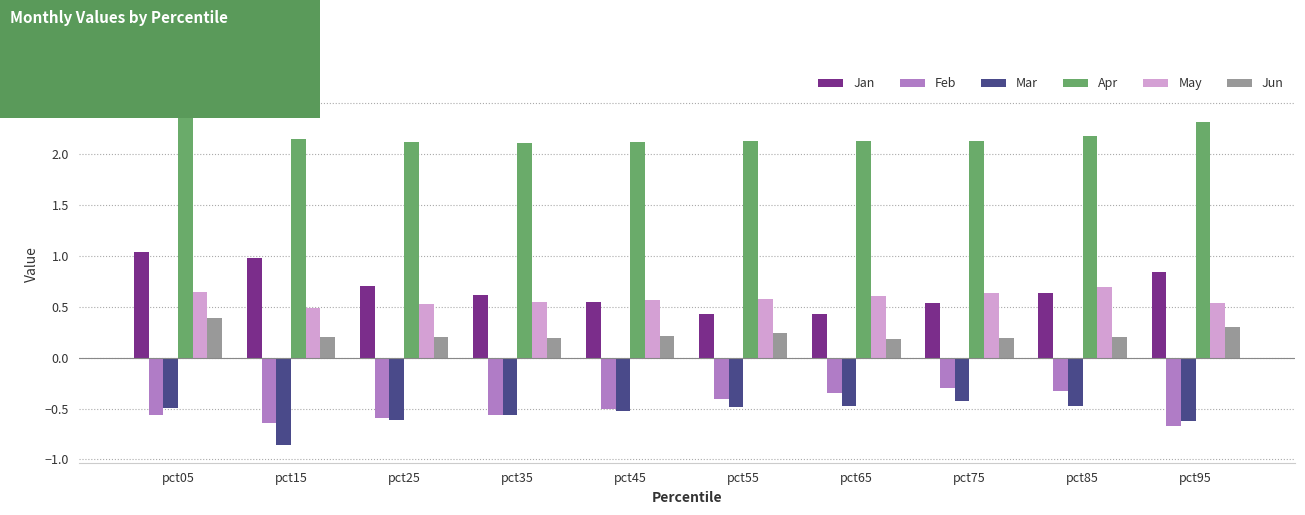

What is the total value across all series at pct15?

2.3